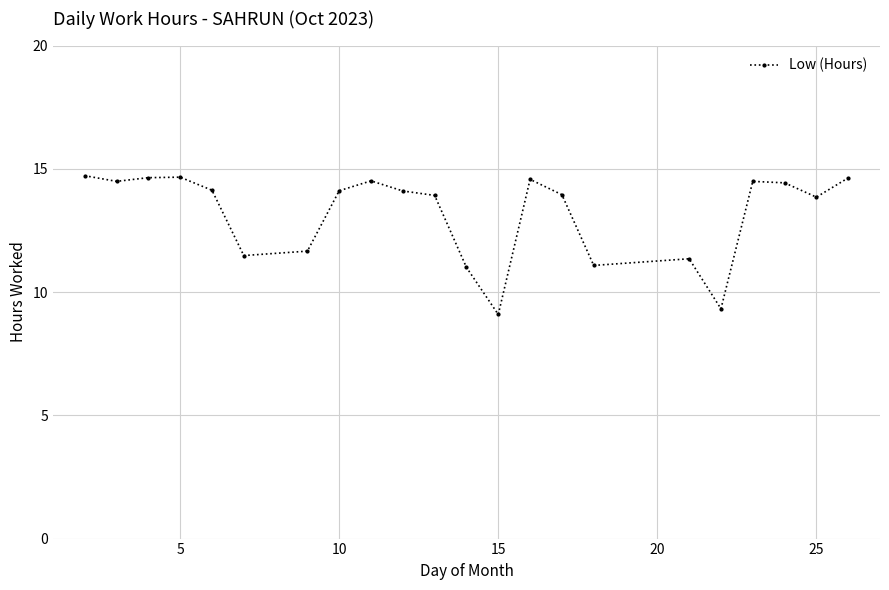

What is the value of the 18th point from the left?

9.3